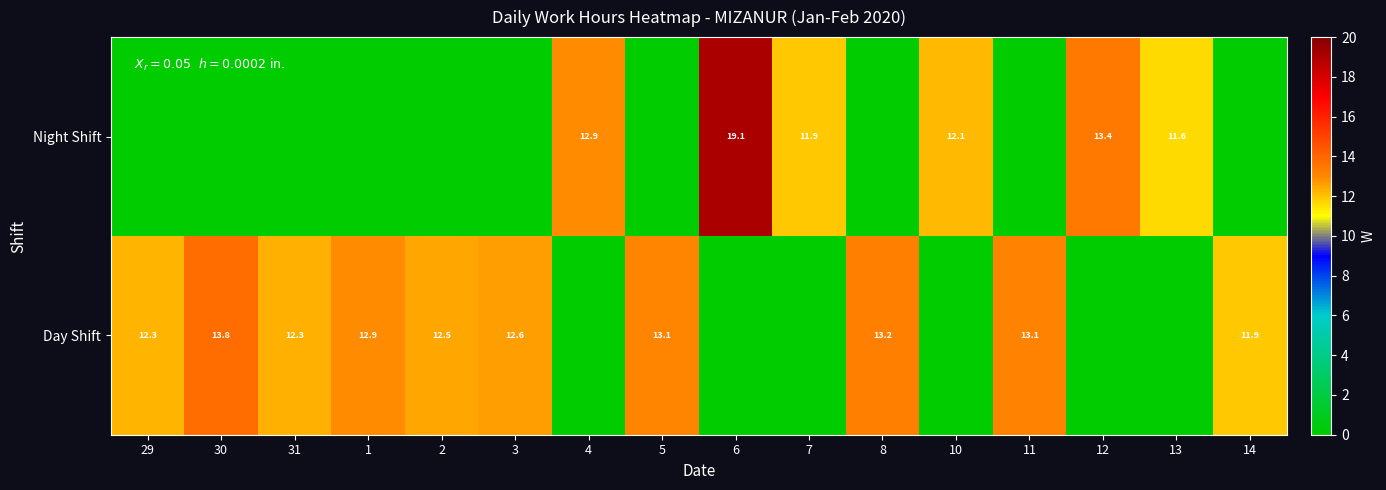

What is the total value across all series at 13?

11.6